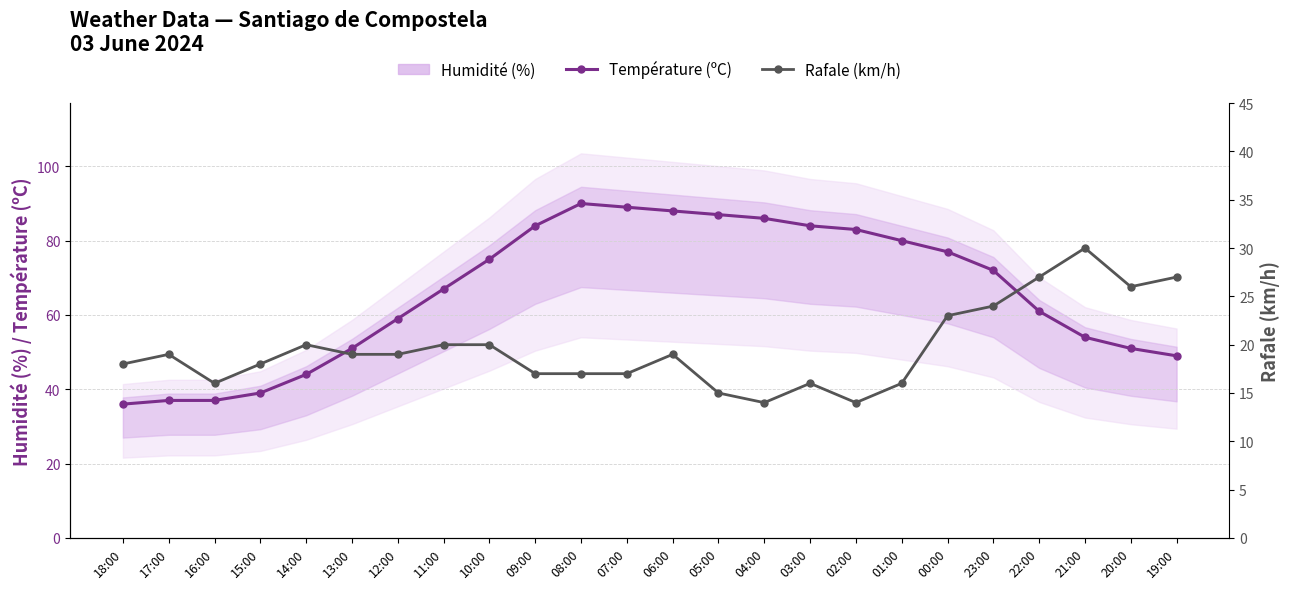

Which series has the widest spread of values?

Température (ºC)